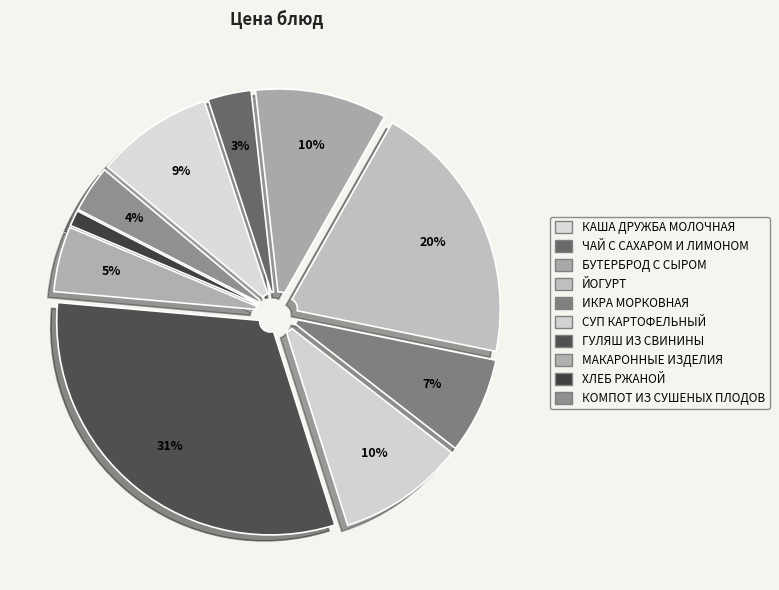

How many slices are in this pie chart?

10